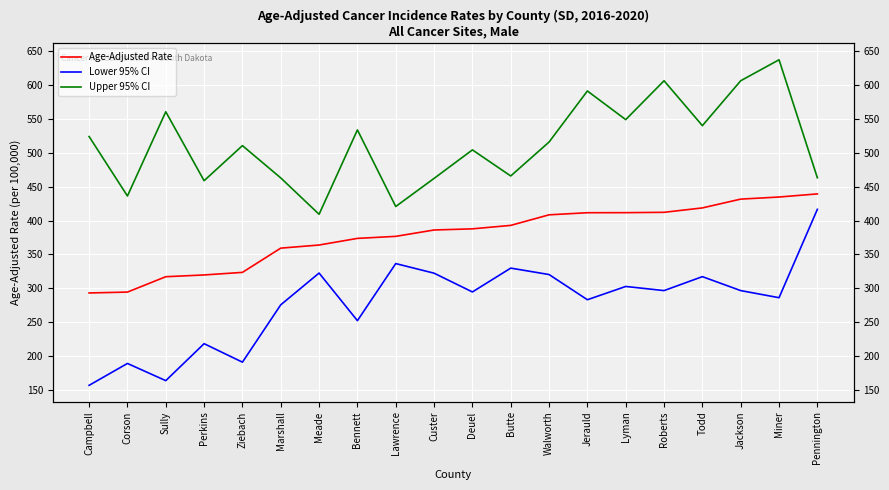

How many data points in Upper 95% CI are less than 515?

10